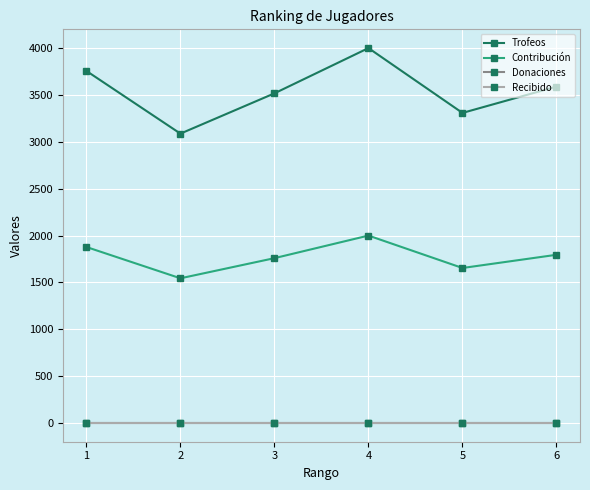

Reading left to right, what are all the values shown in this chart?

Trofeos: 3757	3088	3518	4001	3309	3590
Contribución: 1878	1544	1759	2000	1654	1795
Donaciones: 0	0	0	0	0	0
Recibido: 0	0	0	0	0	0